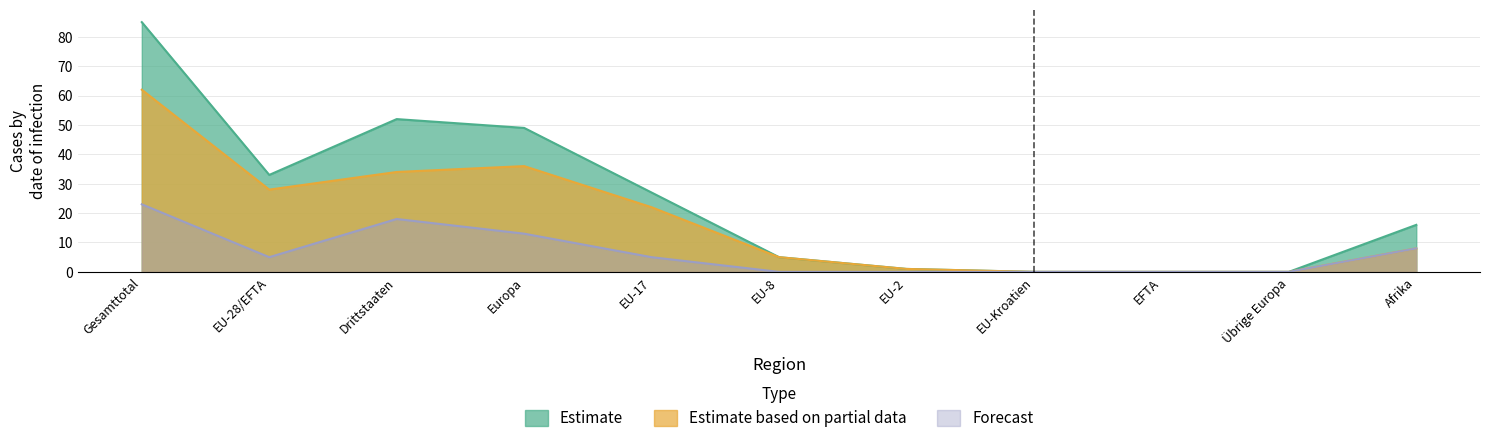

Where is the first local minimum for Estimate based on partial data?

EU-28/EFTA